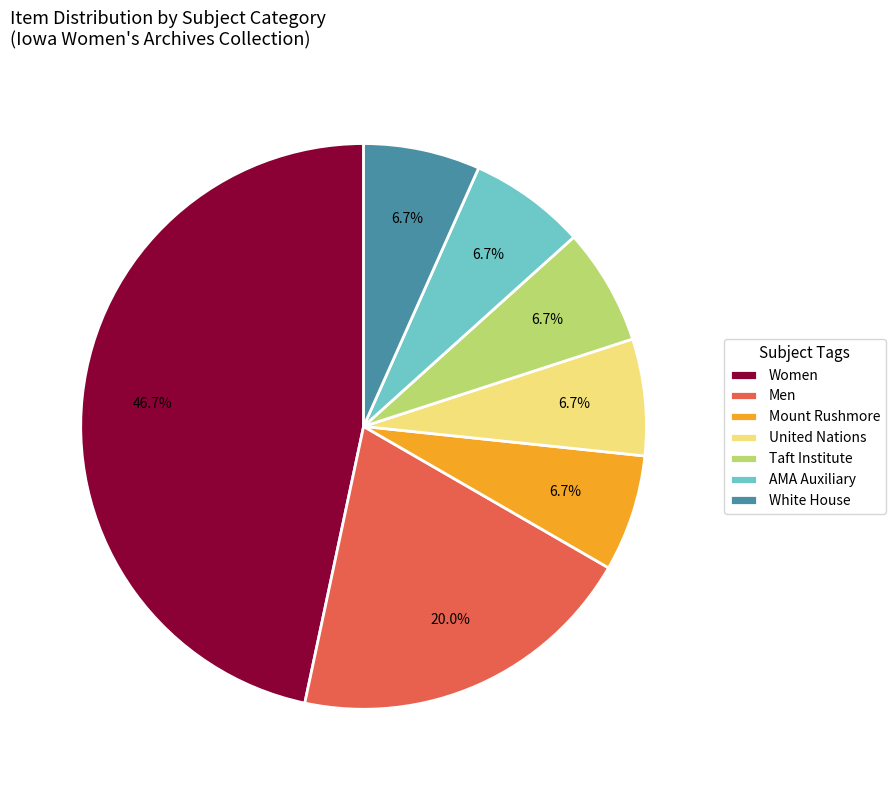

How many segments does this pie chart have?

7